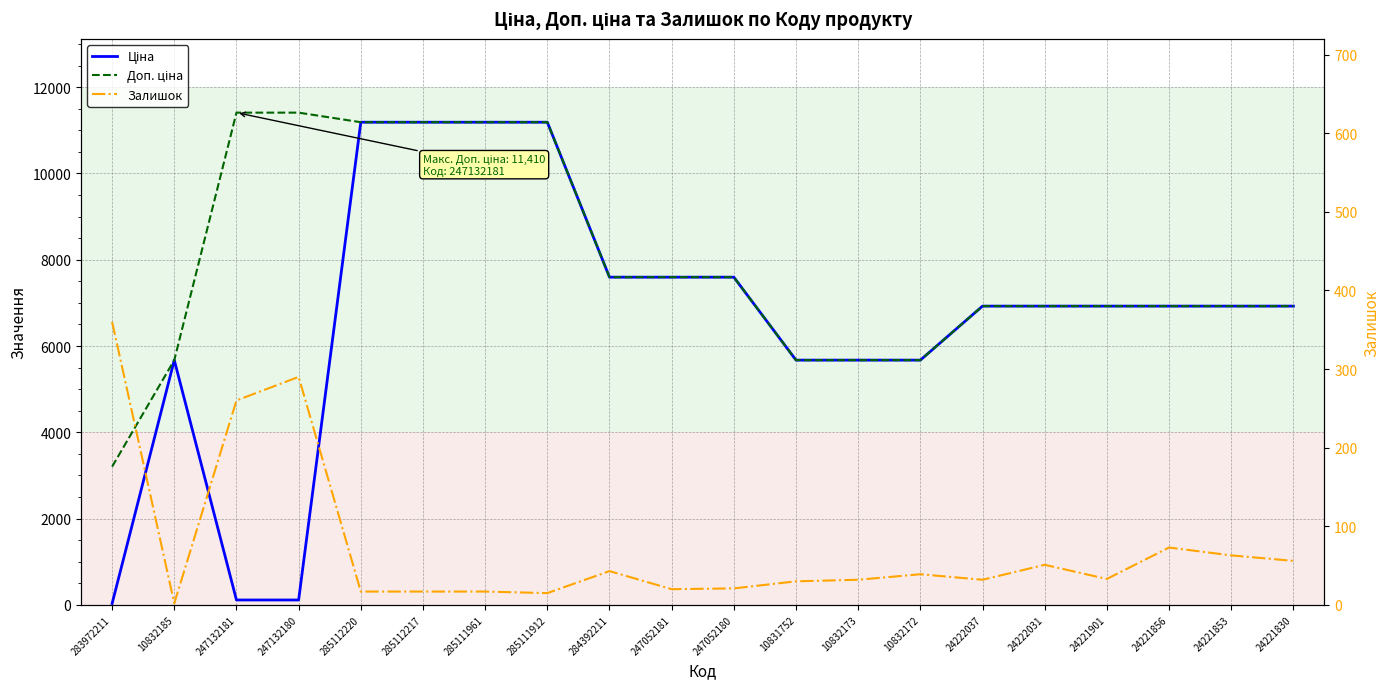

True or false: Доп. ціна has more than 1 interior local peaks.

False